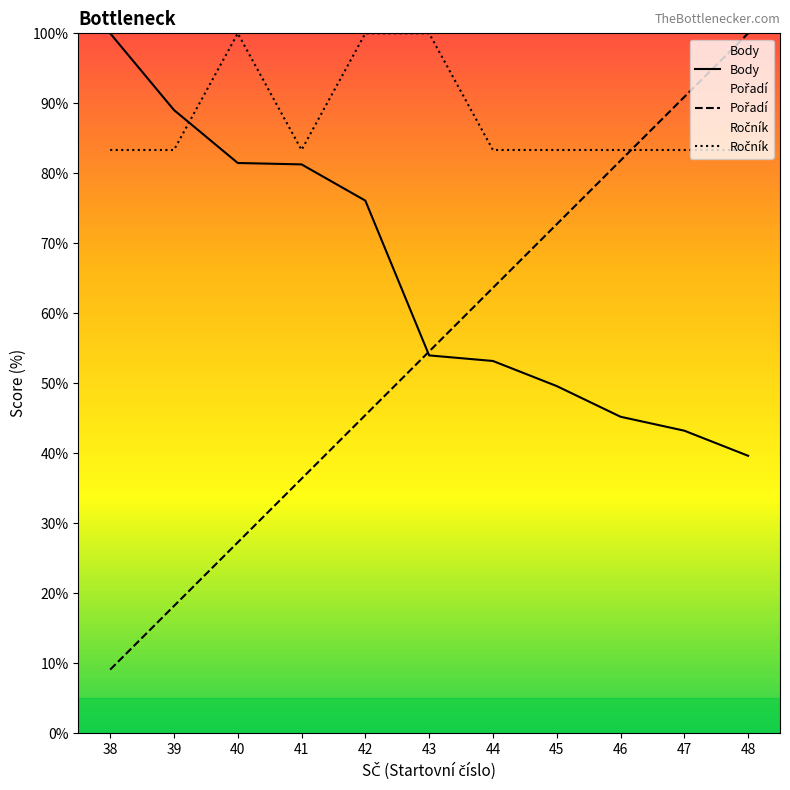

Which series changed the most between 40 and 46?

Pořadí